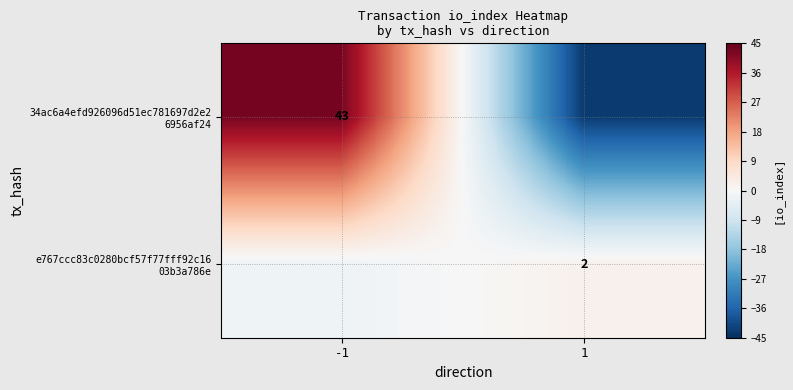

At which label does 34ac6a4efd926096d51ec781697d2e2 6956af24 reach its peak?

-1